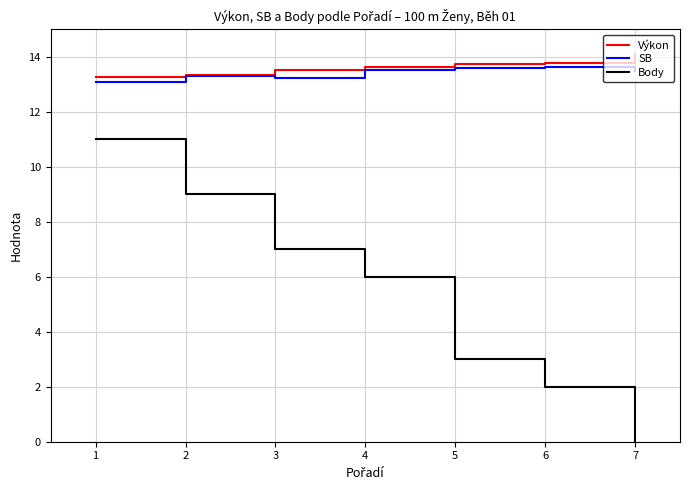

True or false: SB and Body cross at least once.

False